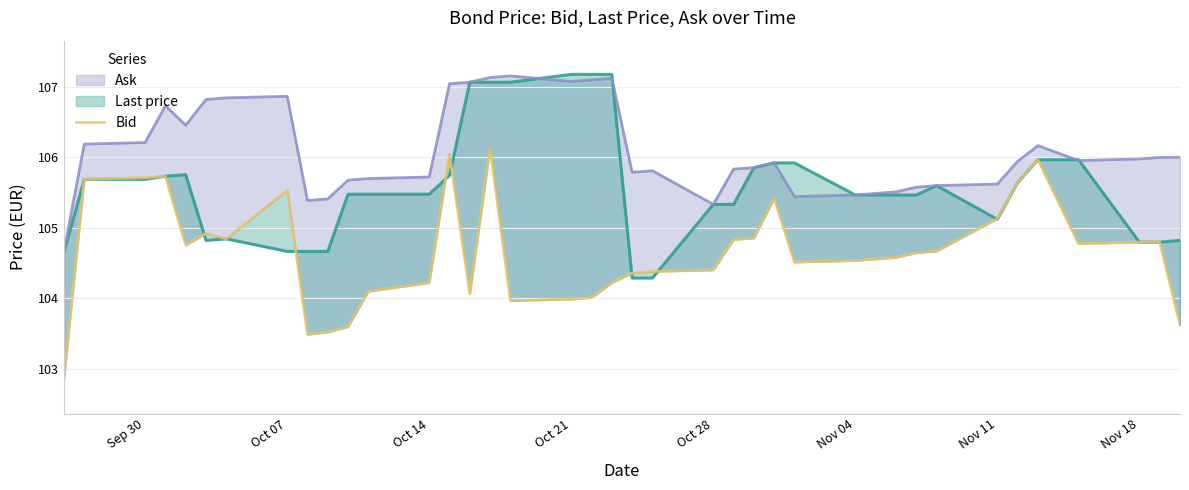

What is the difference between the maximum and minimum values?

3.3